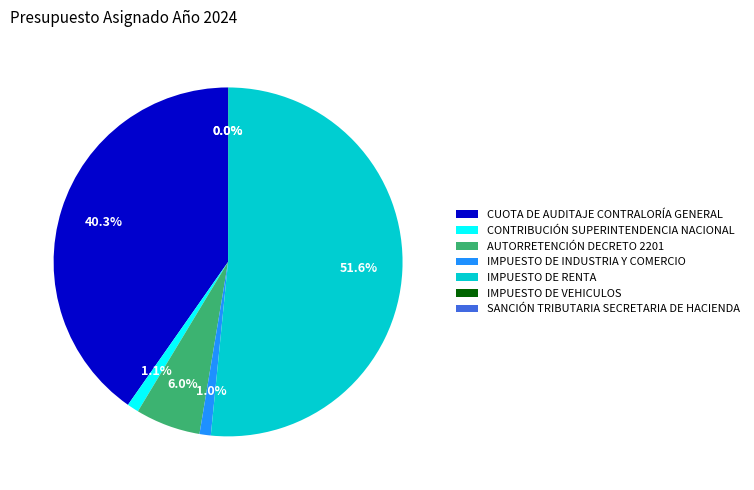

Does IMPUESTO DE RENTA account for over 50% of the chart?

Yes